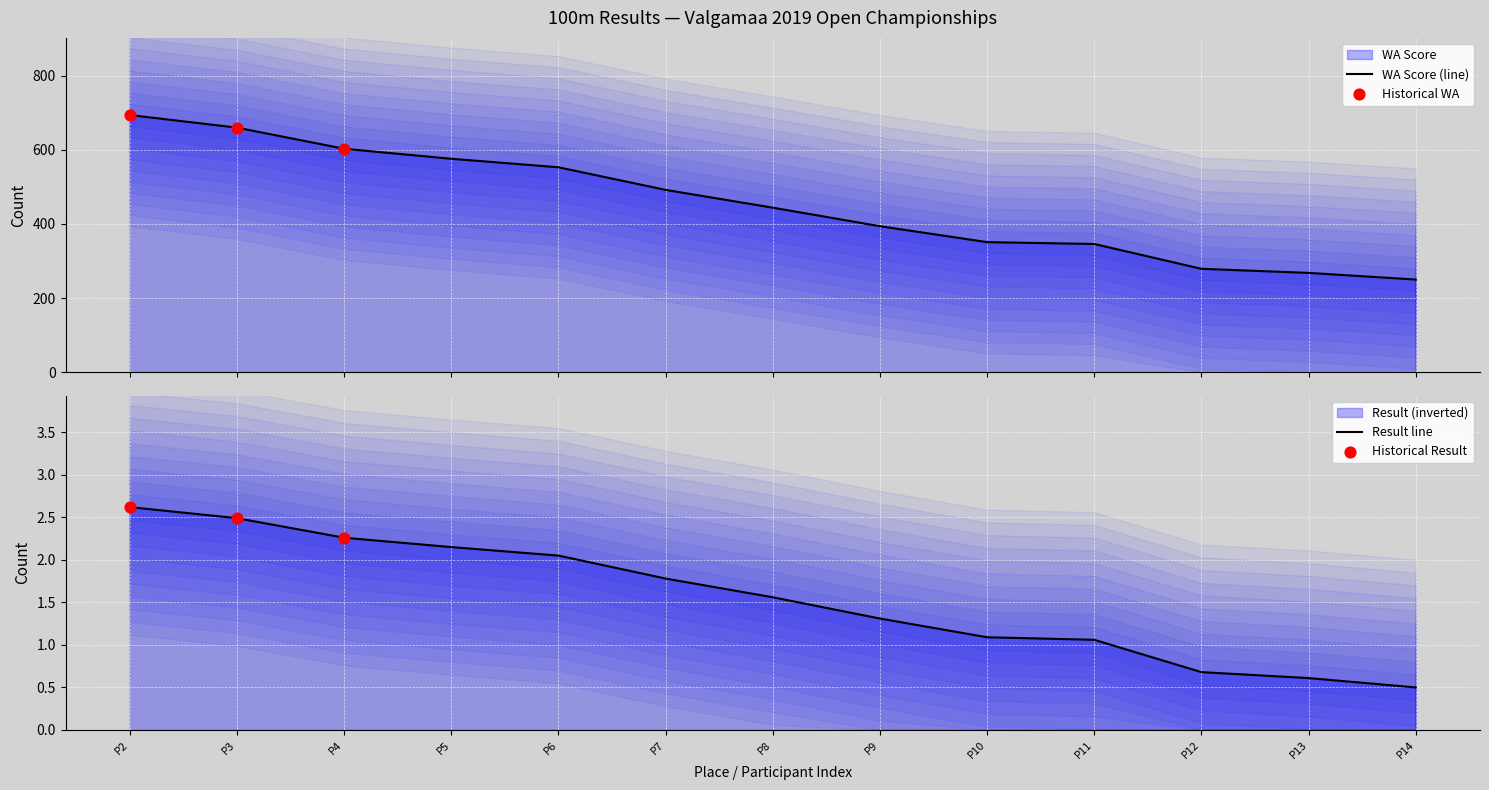

What is the total value across all series at P6?

555.0